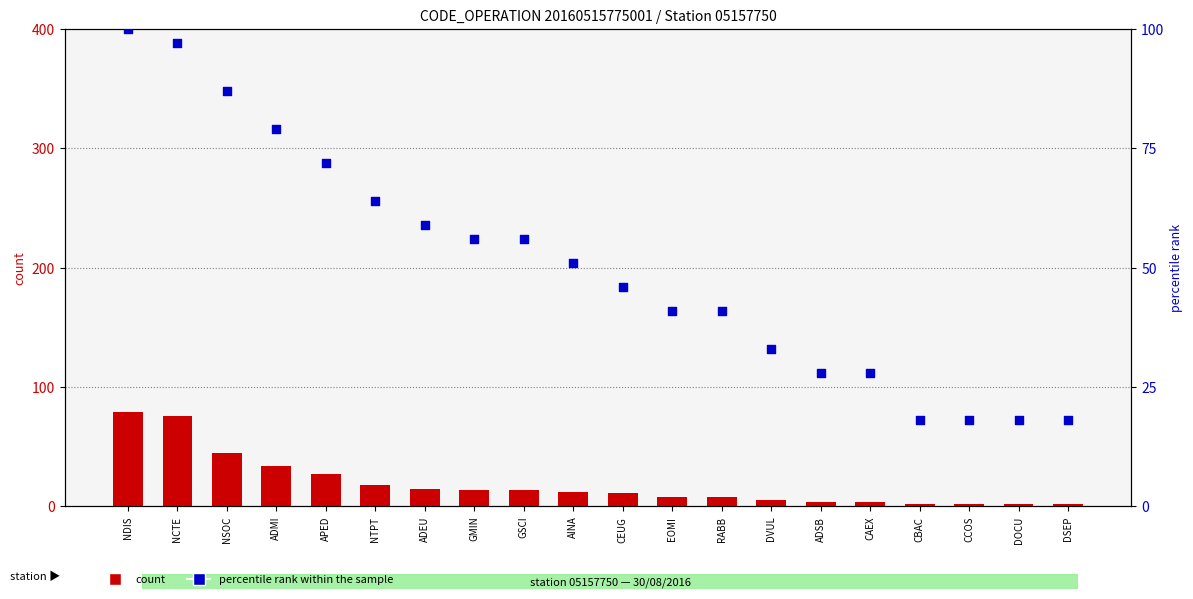

What are all the series names shown in the legend?

count, percentile rank within the sample